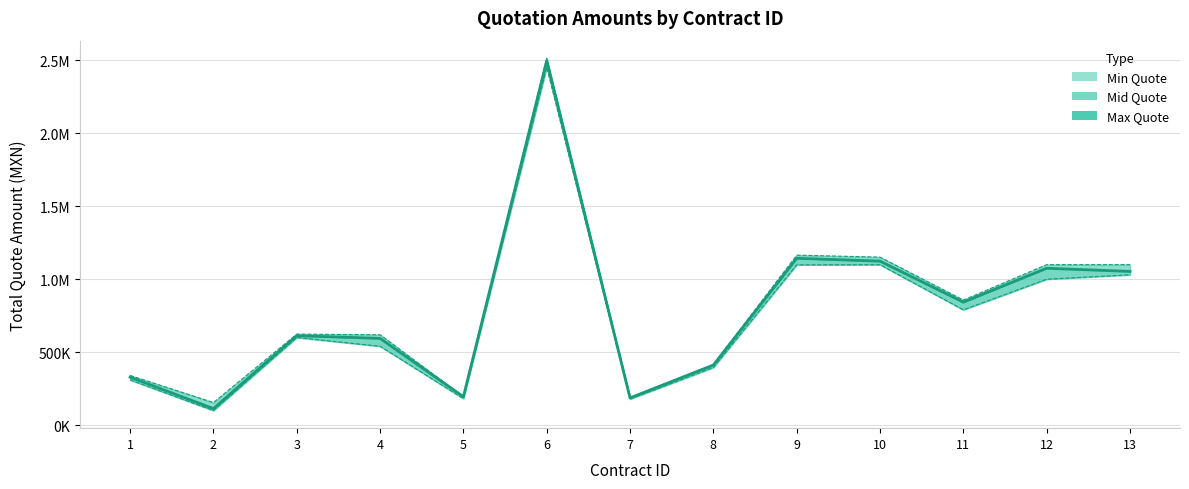

How many lines are shown in the chart?

3